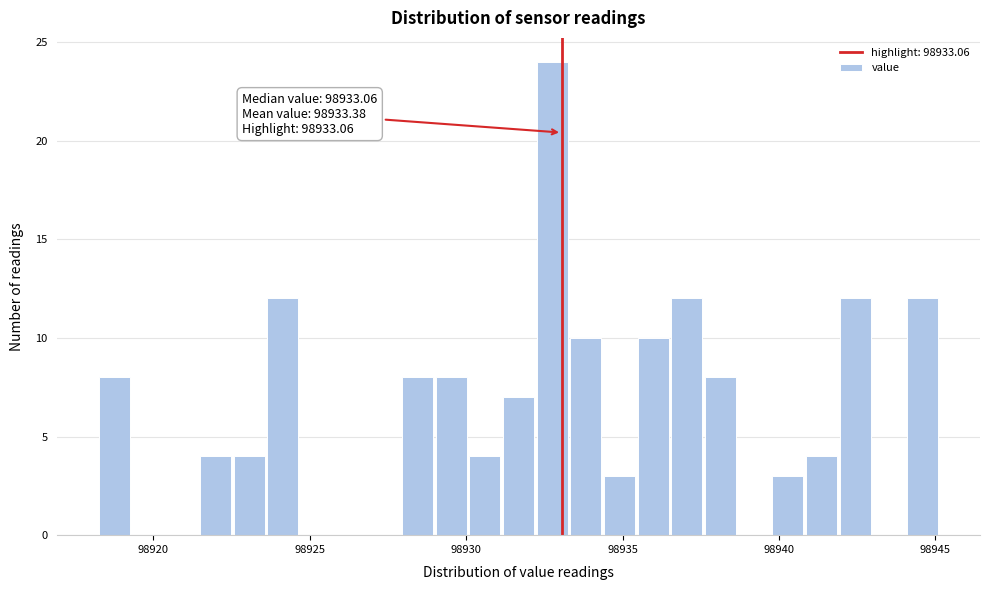

Read against the x-axis, roughly where is the centre of the tallest bar?

98933.0